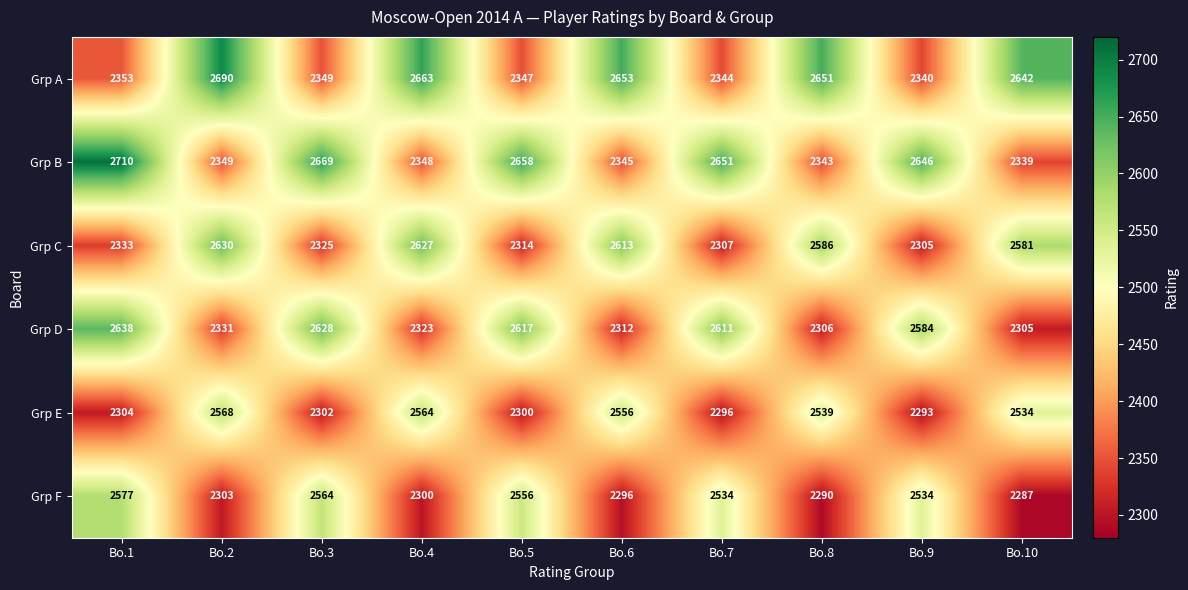

Which series has the largest total across all categories?

Grp B